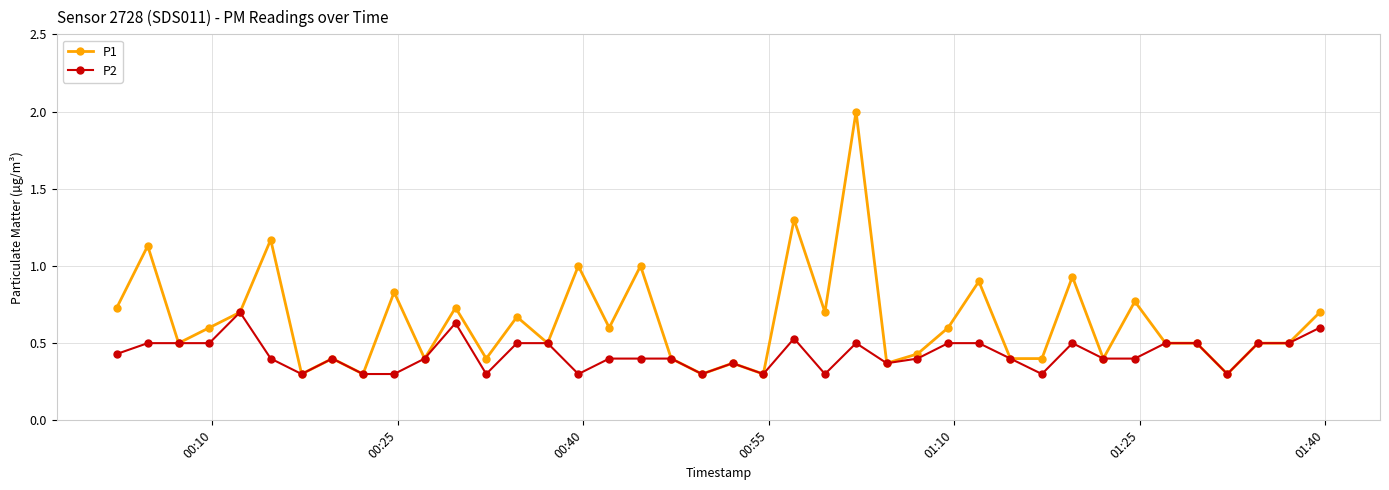

Which series has the widest spread of values?

P1